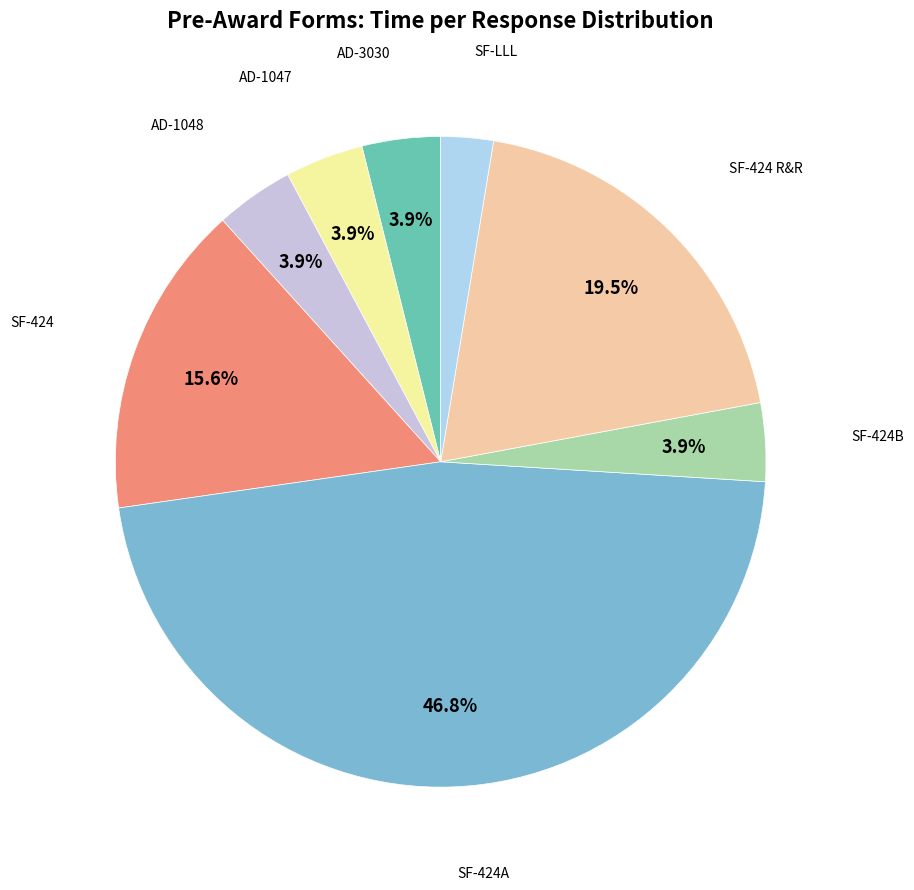

Is there a majority slice in this chart?

No